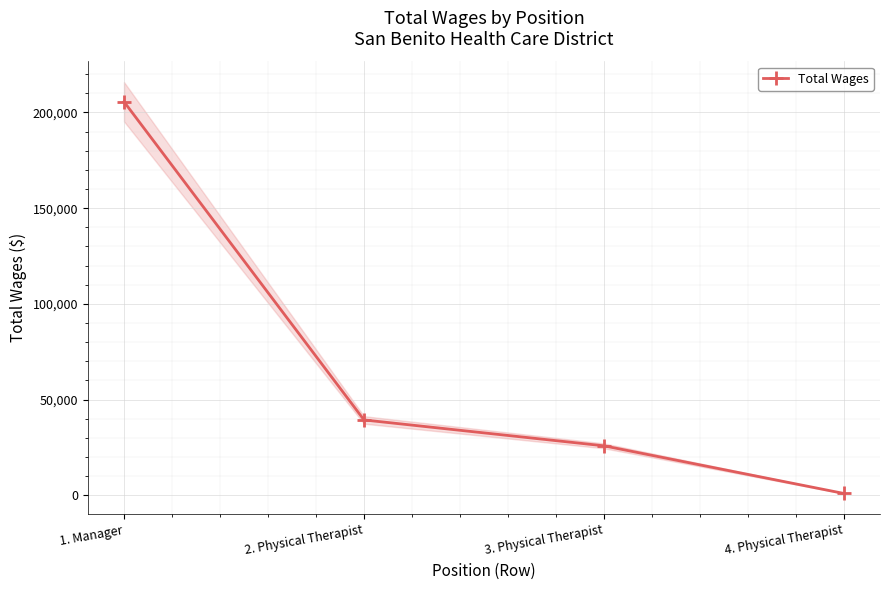

List the labels in order of value, smallest first.

4. Physical Therapist, 3. Physical Therapist, 2. Physical Therapist, 1. Manager